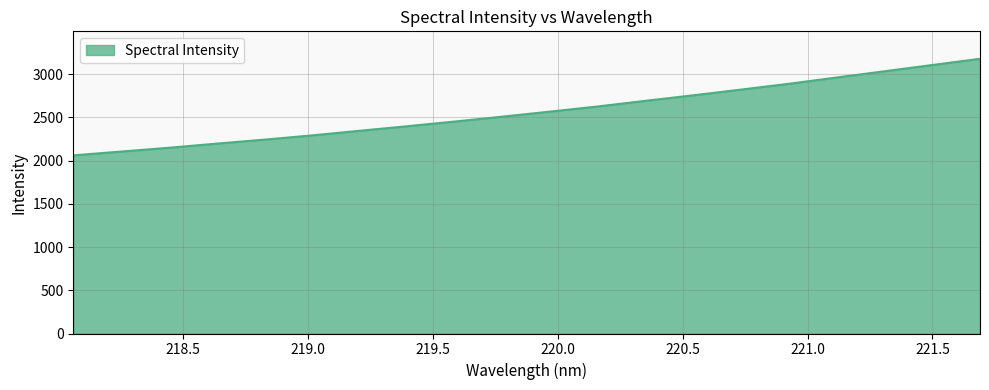

What is the minimum value shown in the chart?

2061.4